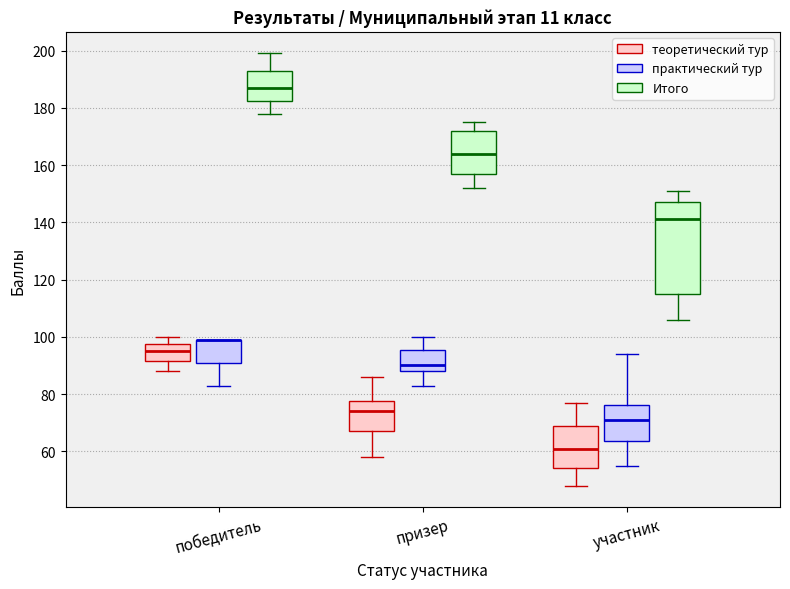

Which box is the tallest, from its lower edge to its upper edge?

участник (Итого)